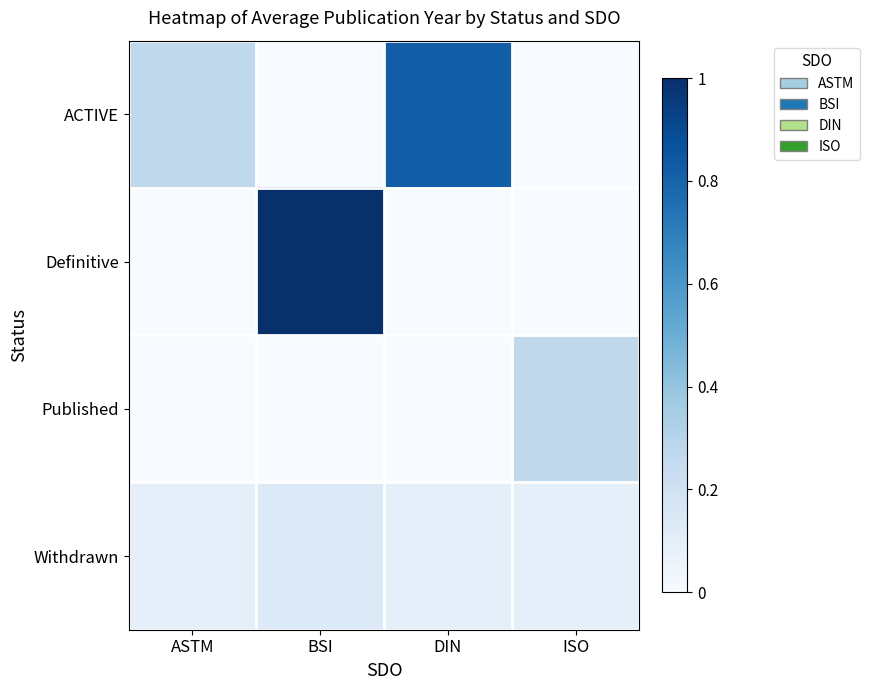

What is the difference between the highest and lowest values at ISO?

0.3